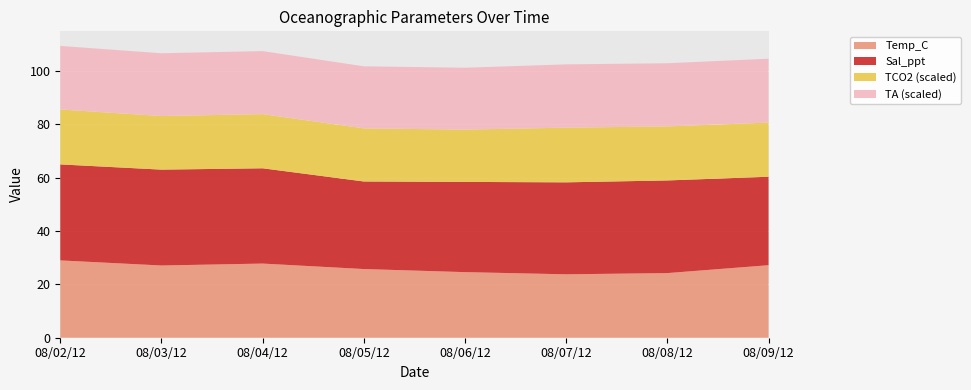

Reading left to right, list all the values displayed in this chart.

Temp_C: 29.0	27.1	27.8	25.8	24.6	23.8	24.2	27.2
Sal_ppt: 36.0	36.0	35.8	32.9	33.9	34.5	34.8	33.2
TCO2_scaled: 20.6	20.1	20.3	19.9	19.6	20.5	20.3	20.3
TA_scaled: 23.9	23.6	23.7	23.3	23.2	23.8	23.7	24.0